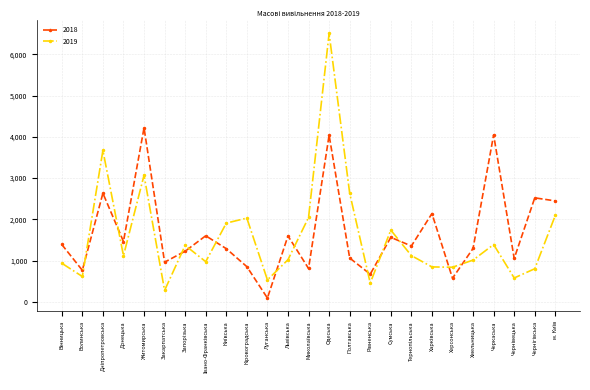

How many interior local valleys does the 2019 series have?

8